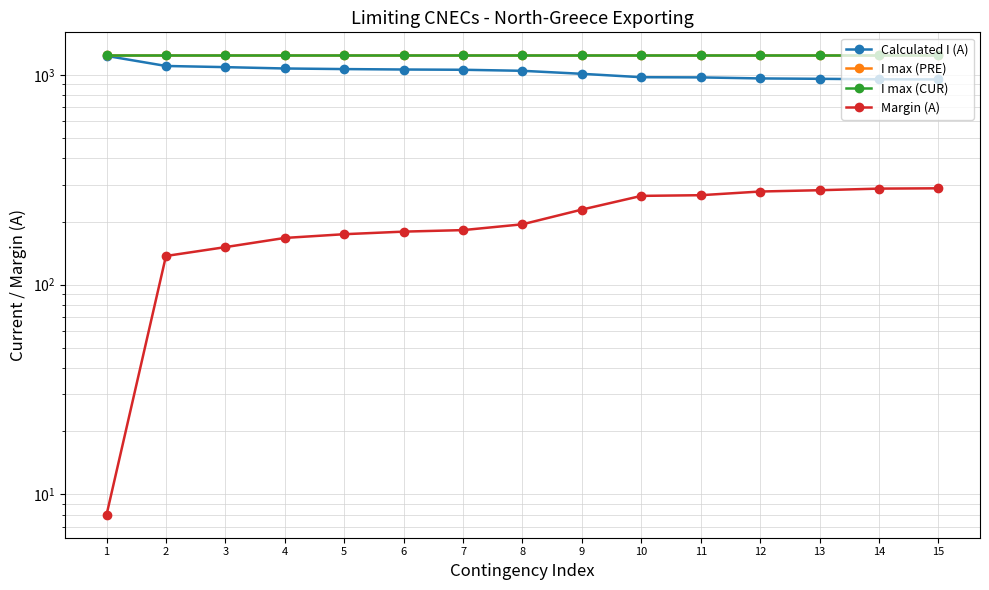

What is the maximum value for Calculated I (A)?

1232